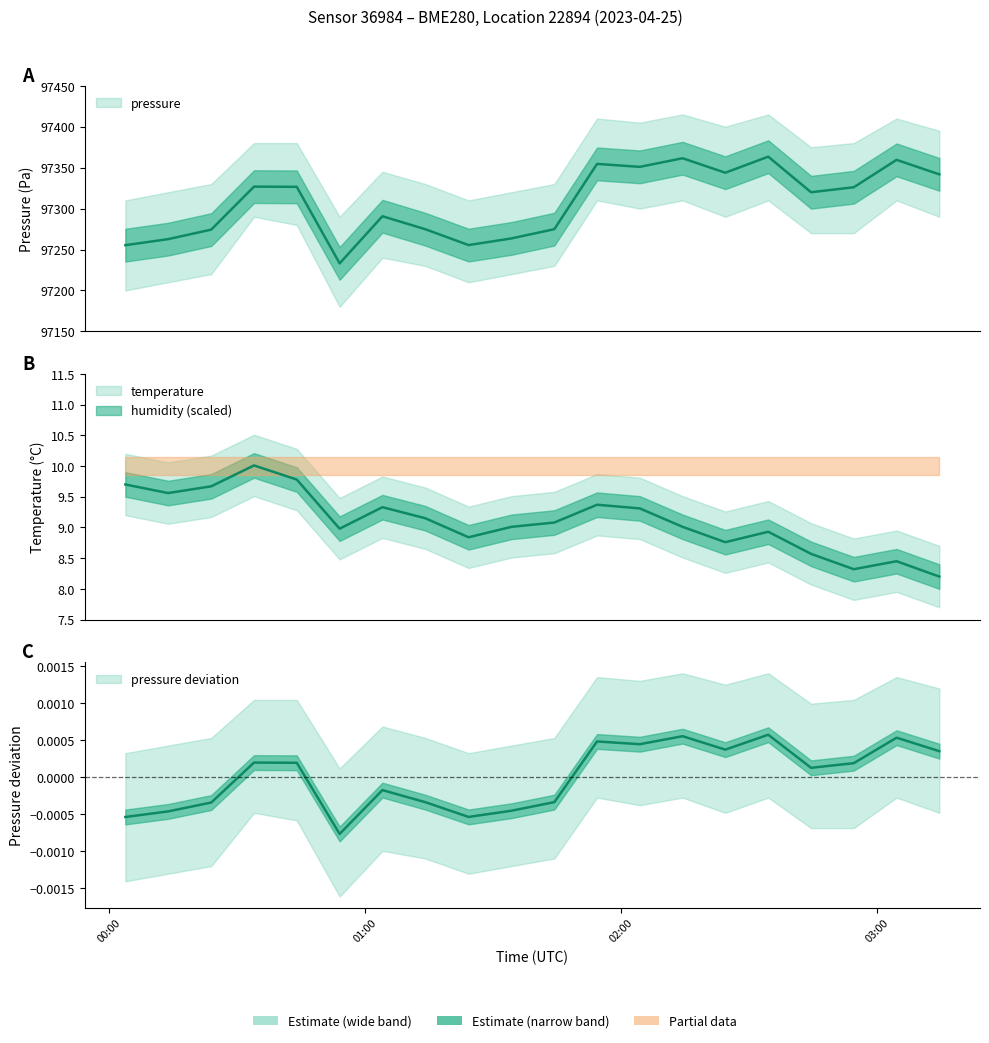

What is the total value across all series at 2023-04-25T00:43:57?

97336.3